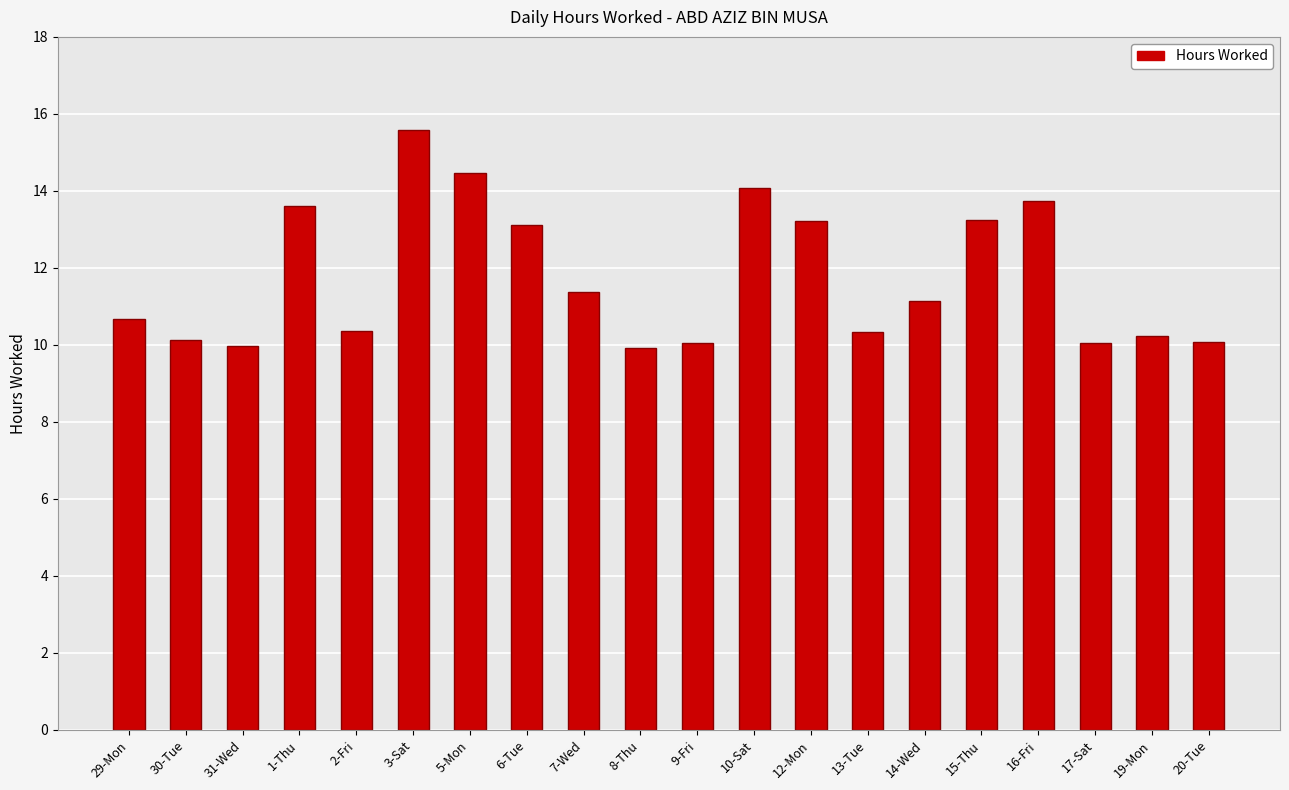

Is it true that the value at 30-Tue is 16.7?

False